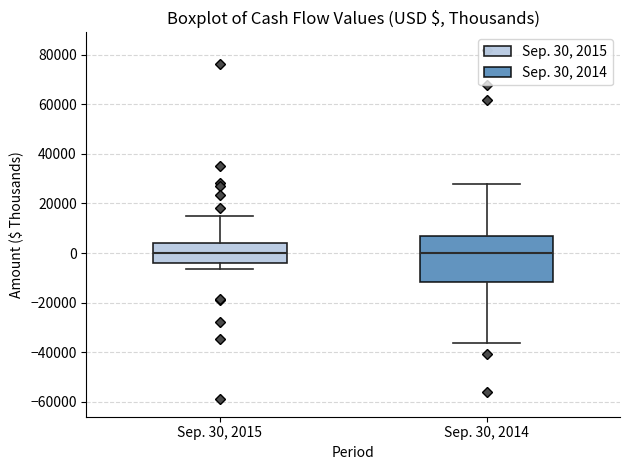

Where is the lower edge of the box for Sep. 30, 2014 on the y-axis? The values are not printed on the chart, so give them approximately, as read against the axis.

-12000